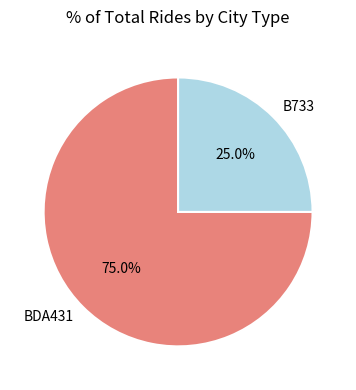

What is the largest slice in the pie chart?

BDA431